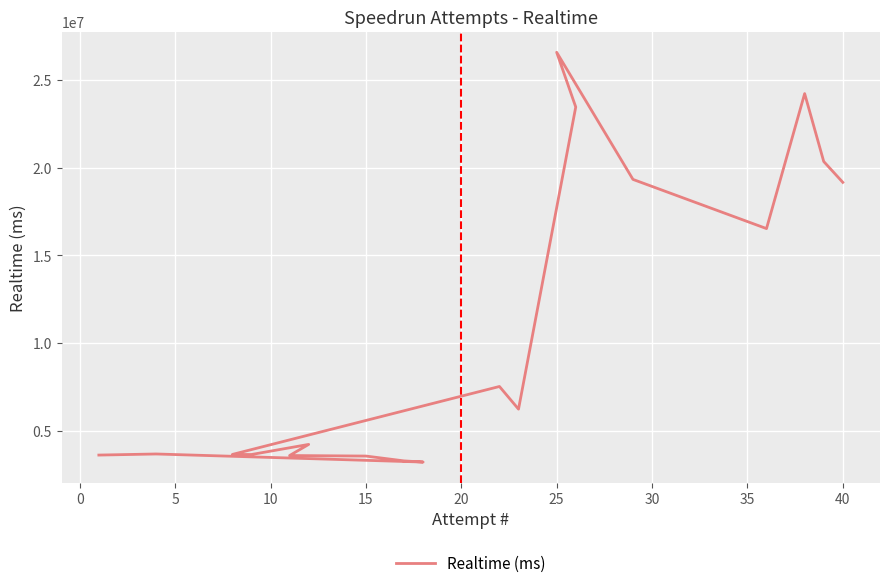

How many data points does each series have?

19